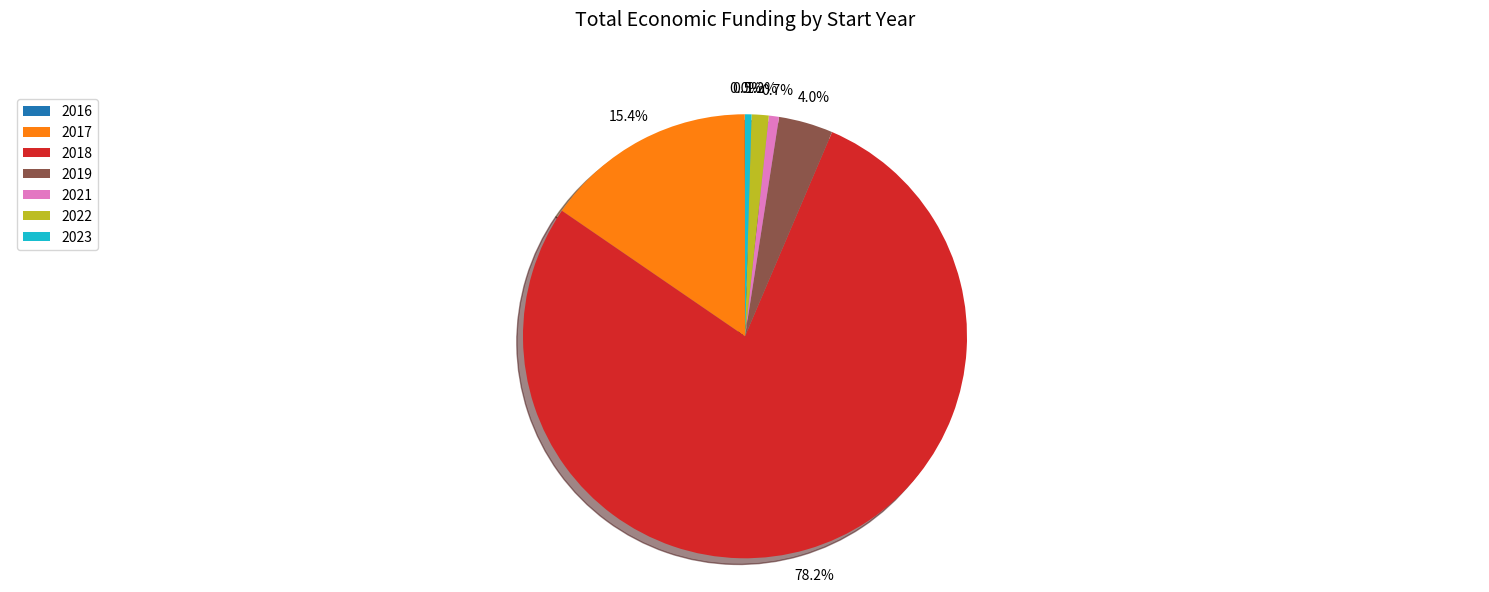

Do 2018 and 2017 together represent more than half of the pie?

Yes